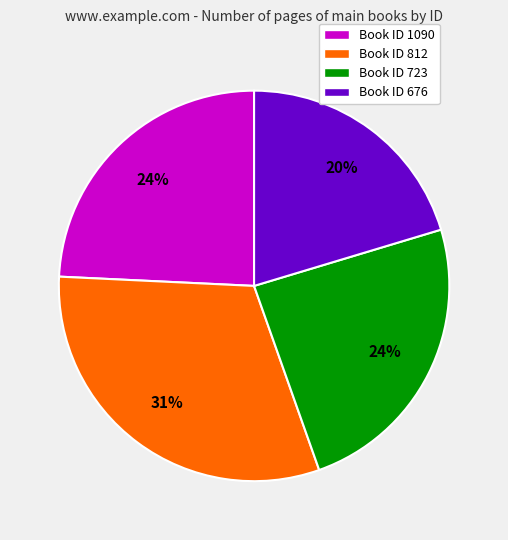

Does any single category account for the majority?

No